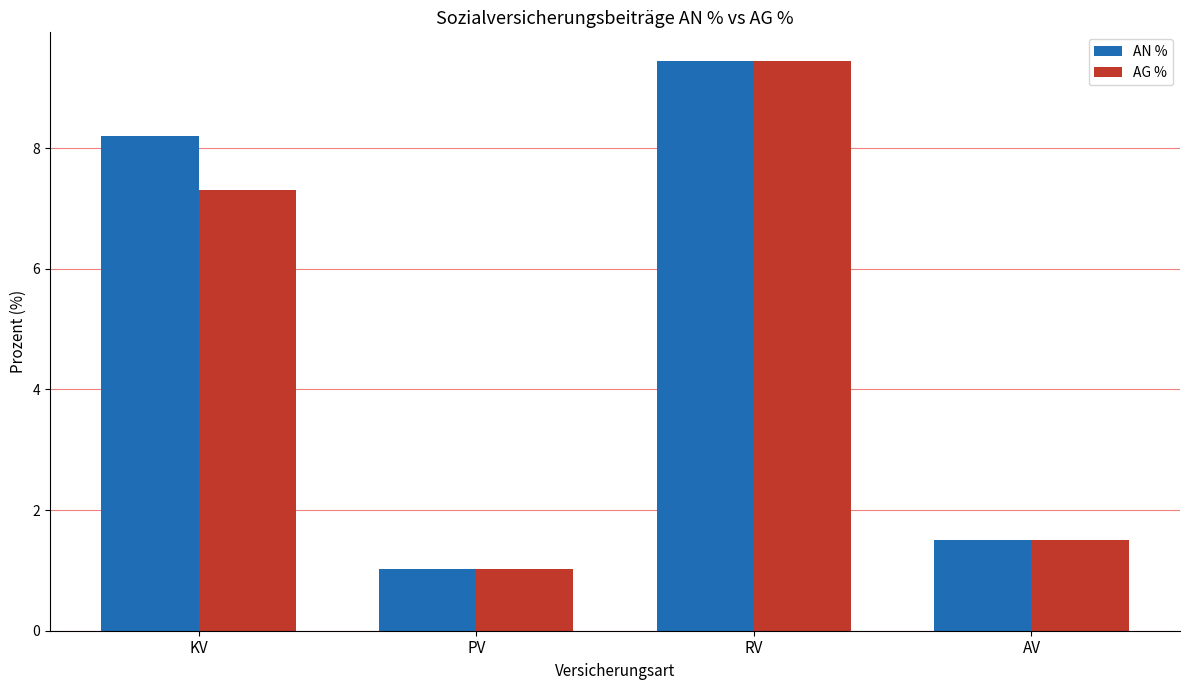

How many bars are there in each group?

2